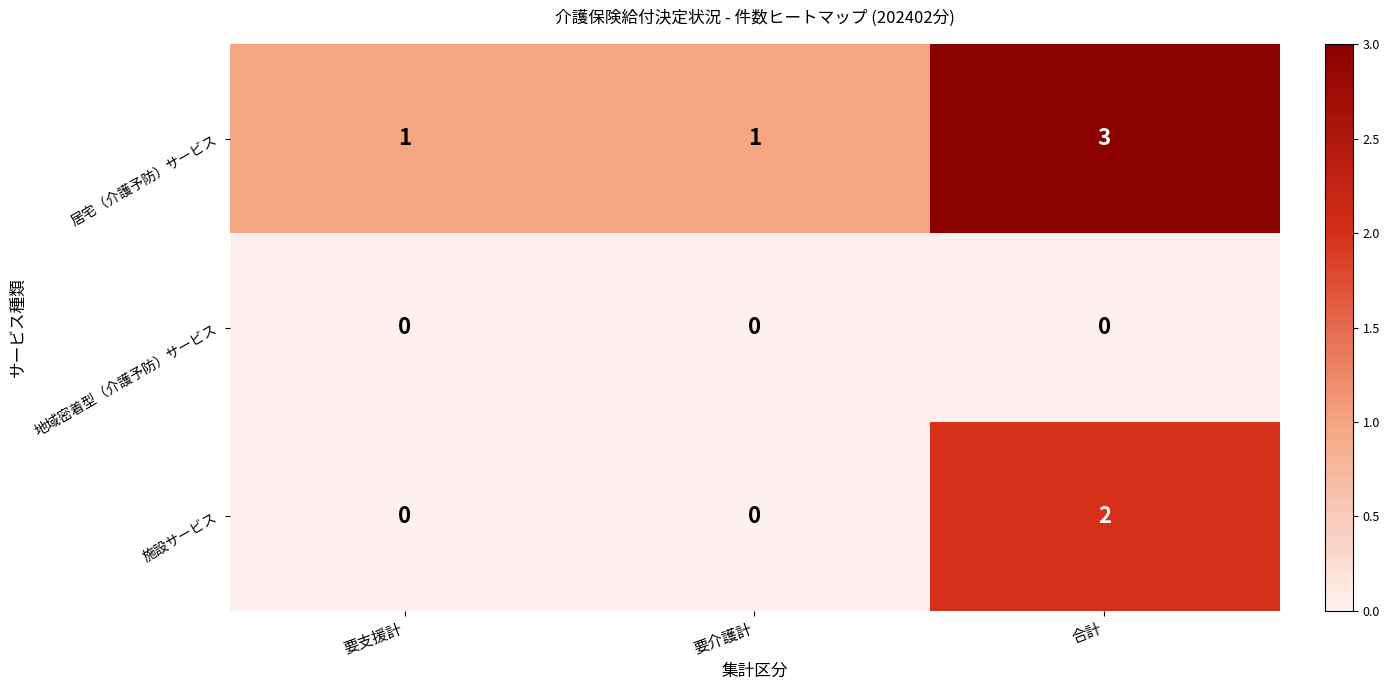

True or false: 地域密着型（介護予防）サービス has a value of 0 at 要支援計.

True